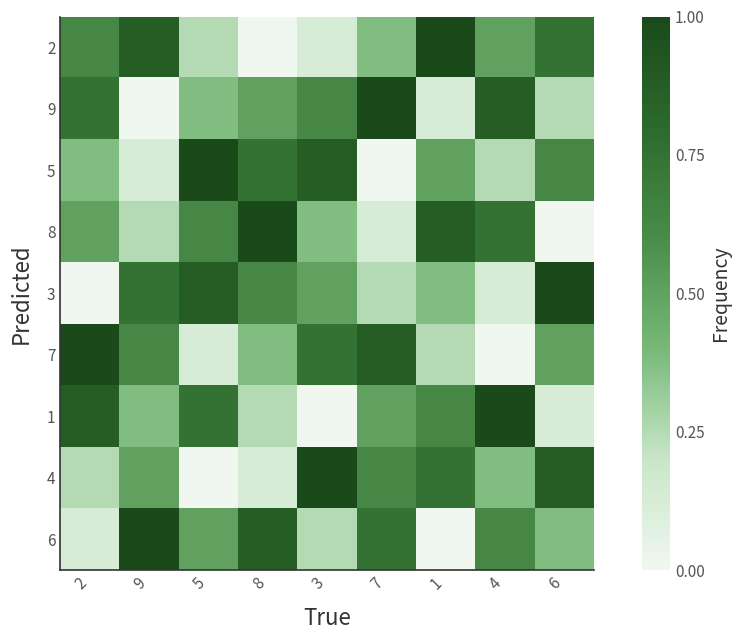

Which has a higher value, 4 or 2?

2